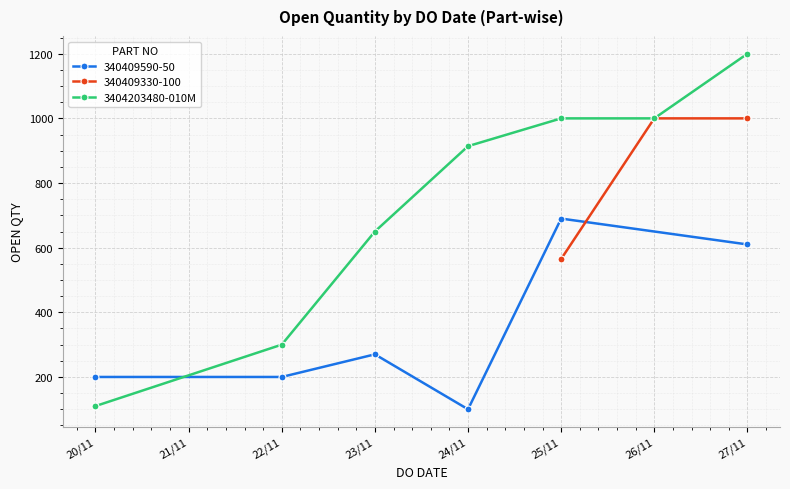

Which category has the lowest value in the 3404203480-010M series?

20/11